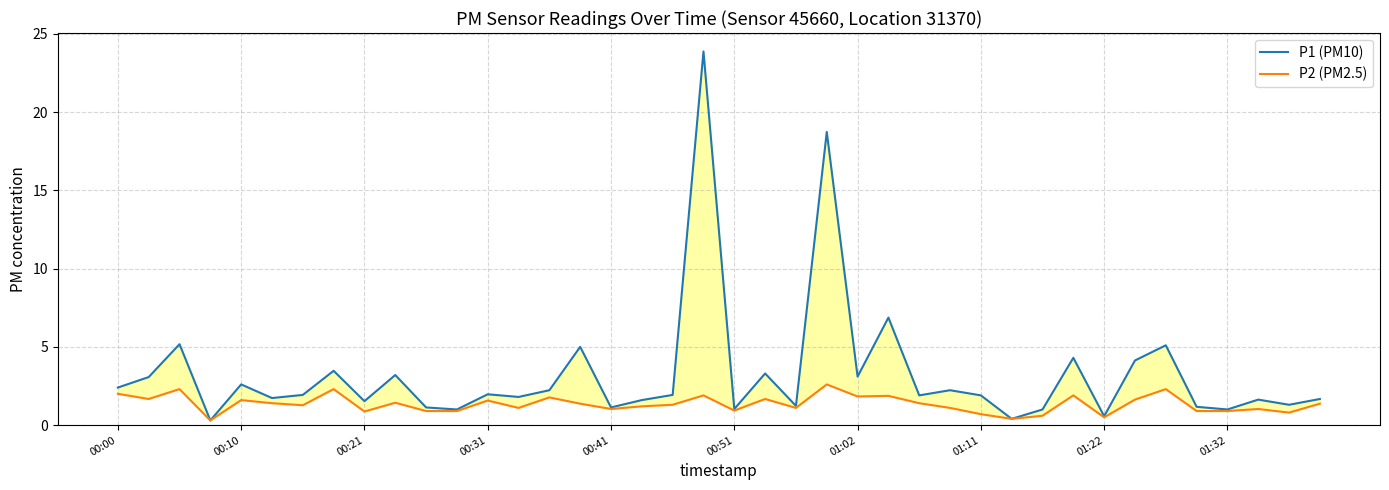

True or false: P2 (PM2.5) has more than 1 interior local peaks.

True